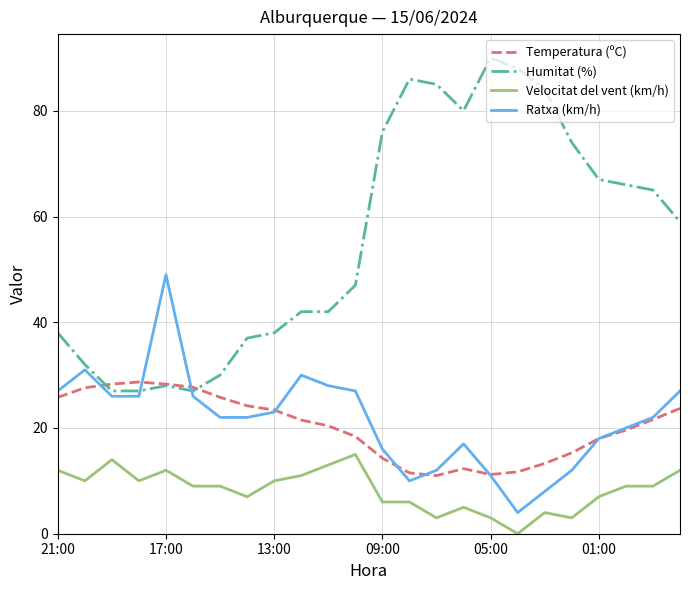

Which series has the widest spread of values?

Humitat (%)